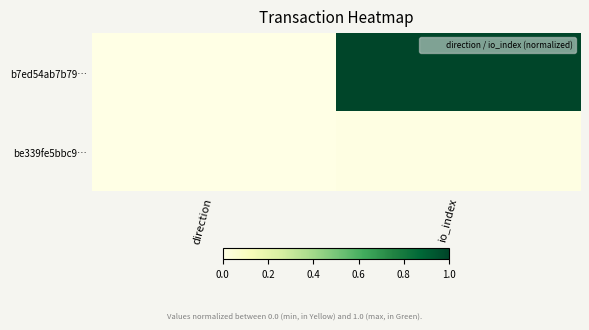

Which series has the largest range (max minus min)?

b7ed54ab7b79…